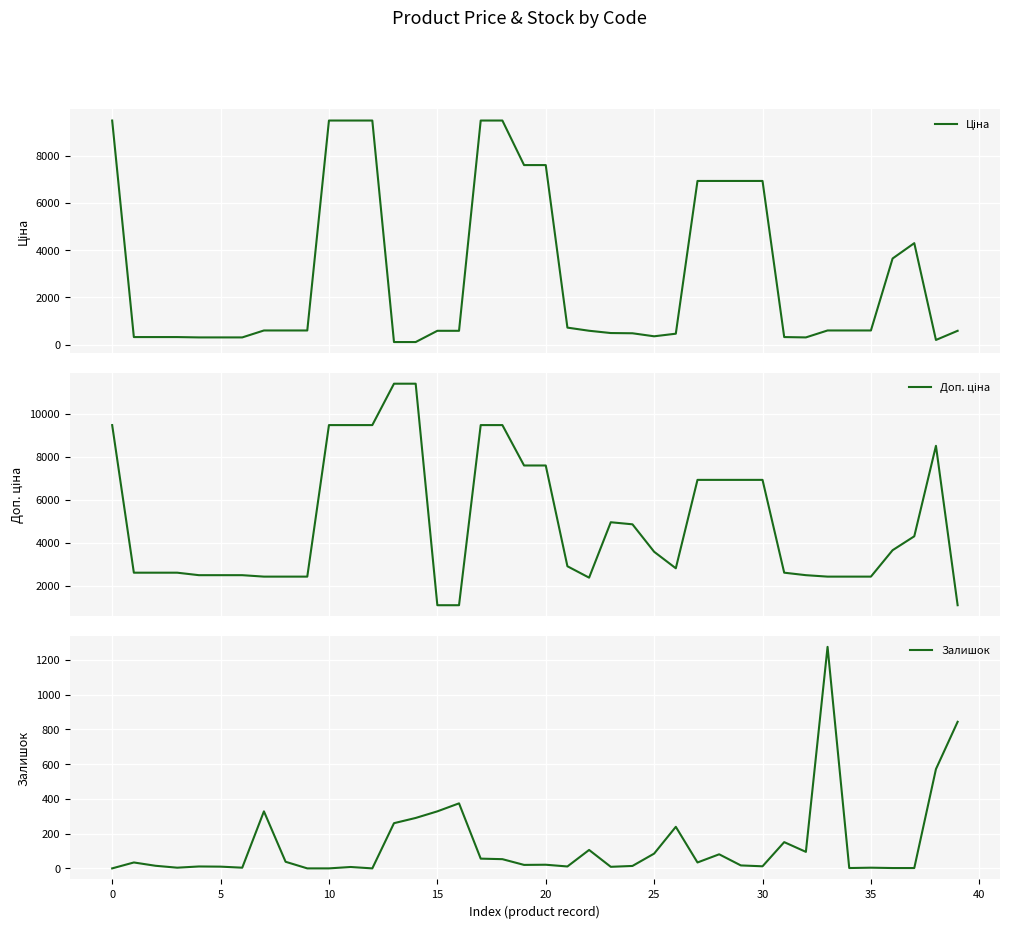

What is the label of the 18th point from the left?

17